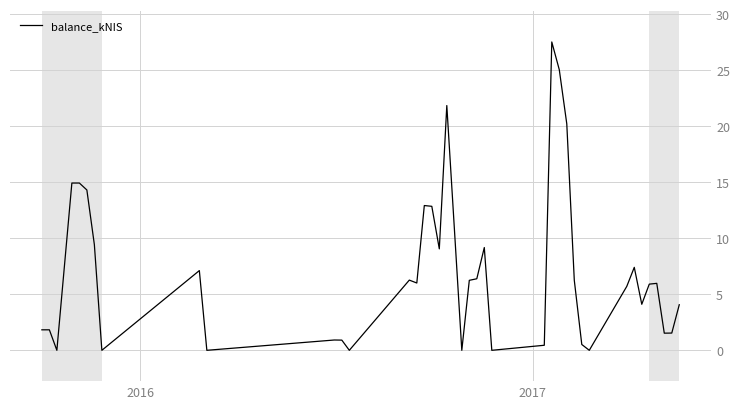

What is the maximum value shown in the chart?

27.5